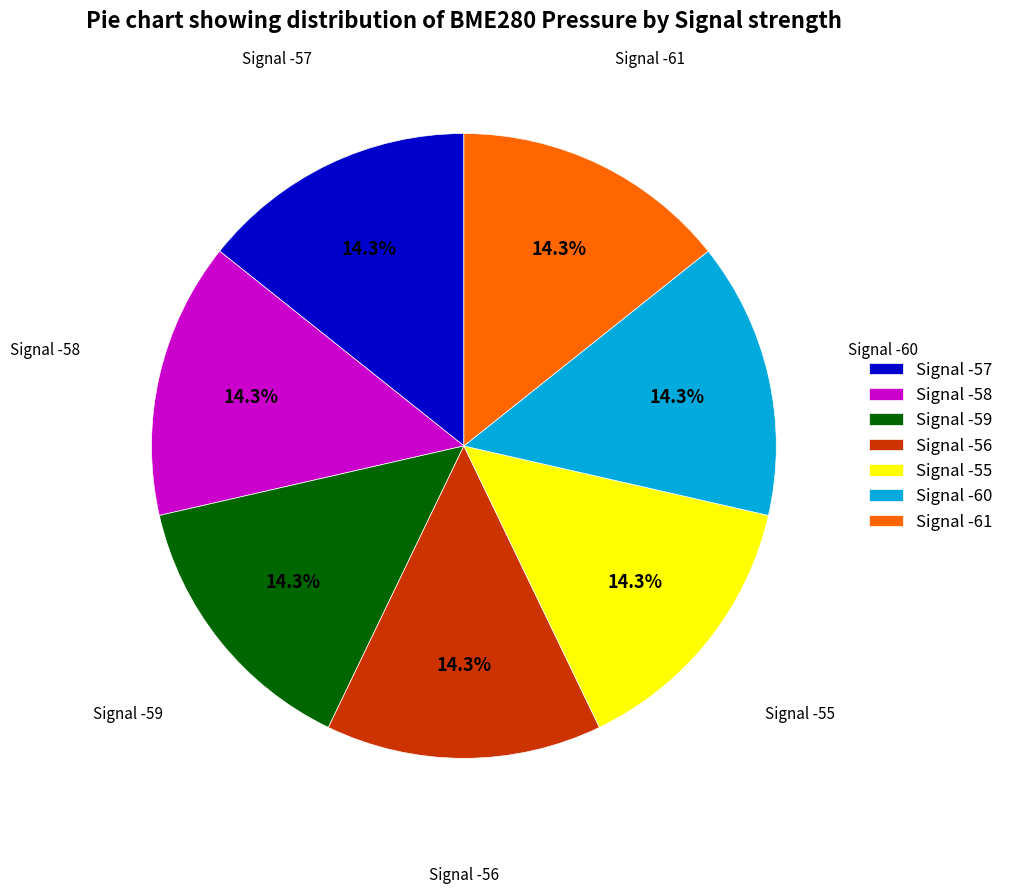

Is Signal -57 the majority of the pie?

No